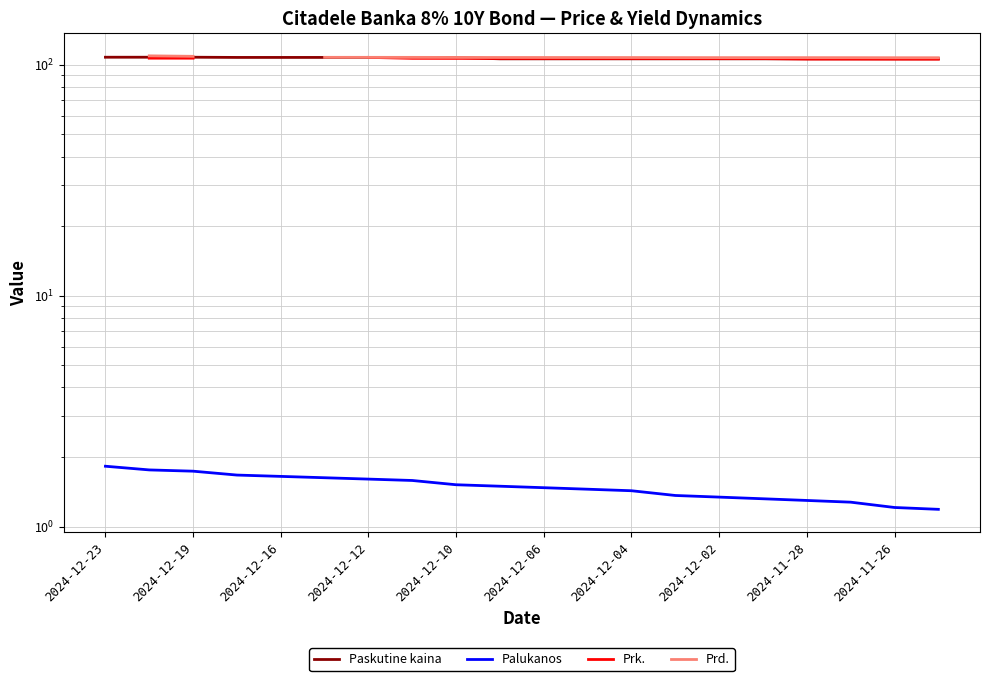

Is the value of Palukanos at 2024-12-10 greater than the value of Prk. at 19?

No